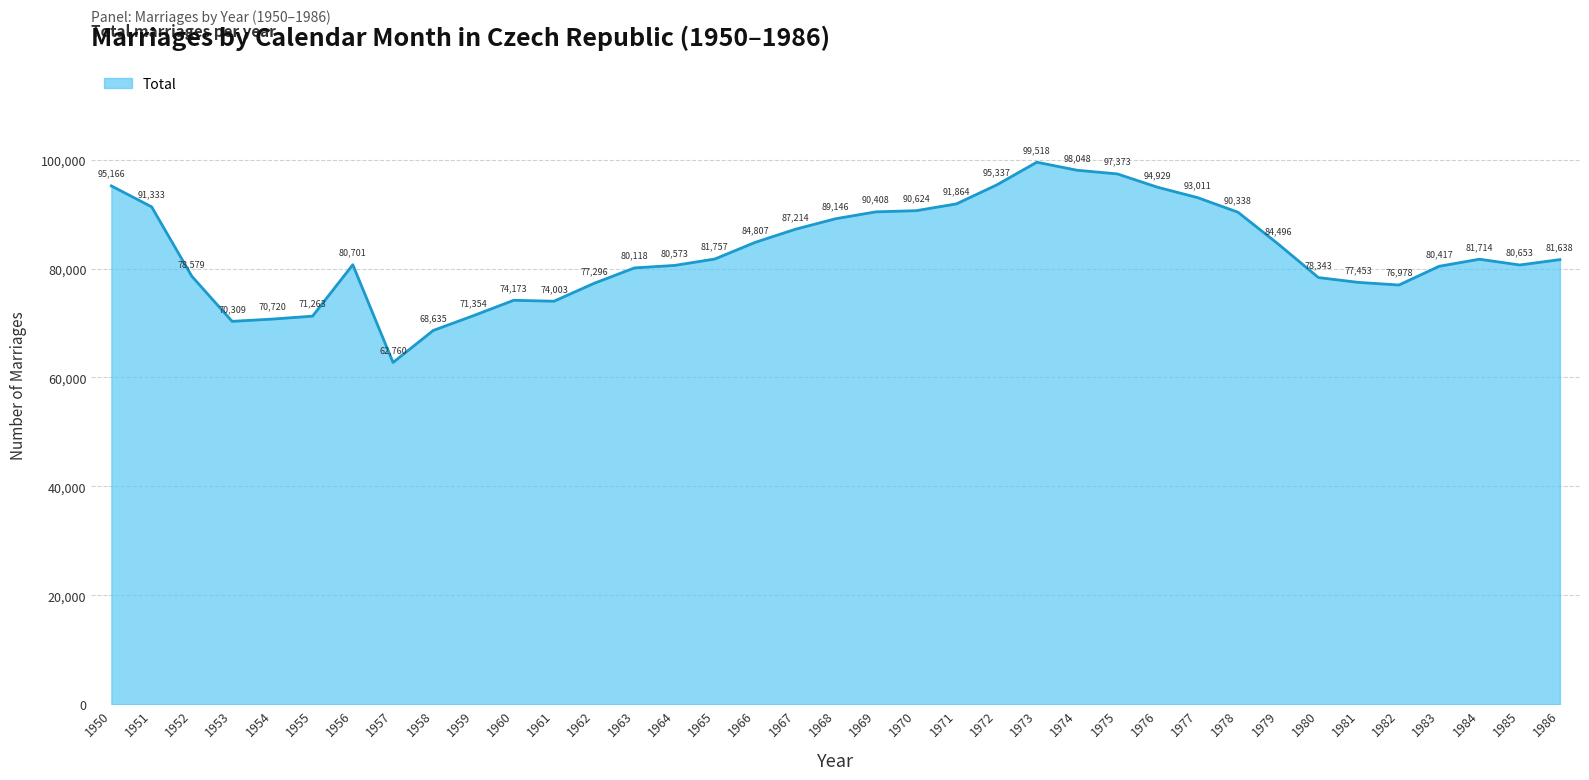

How many interior local valleys (lower than both neighbors) does the data have?

5